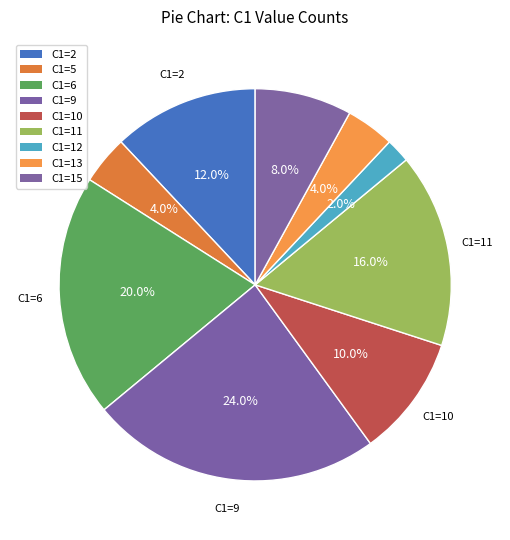

How many slices are in this pie chart?

9